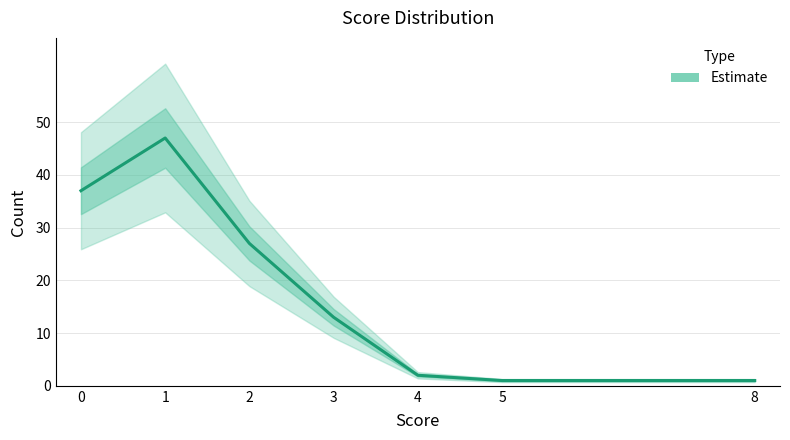

The chart shows a value of 1 at 4. True or false?

False